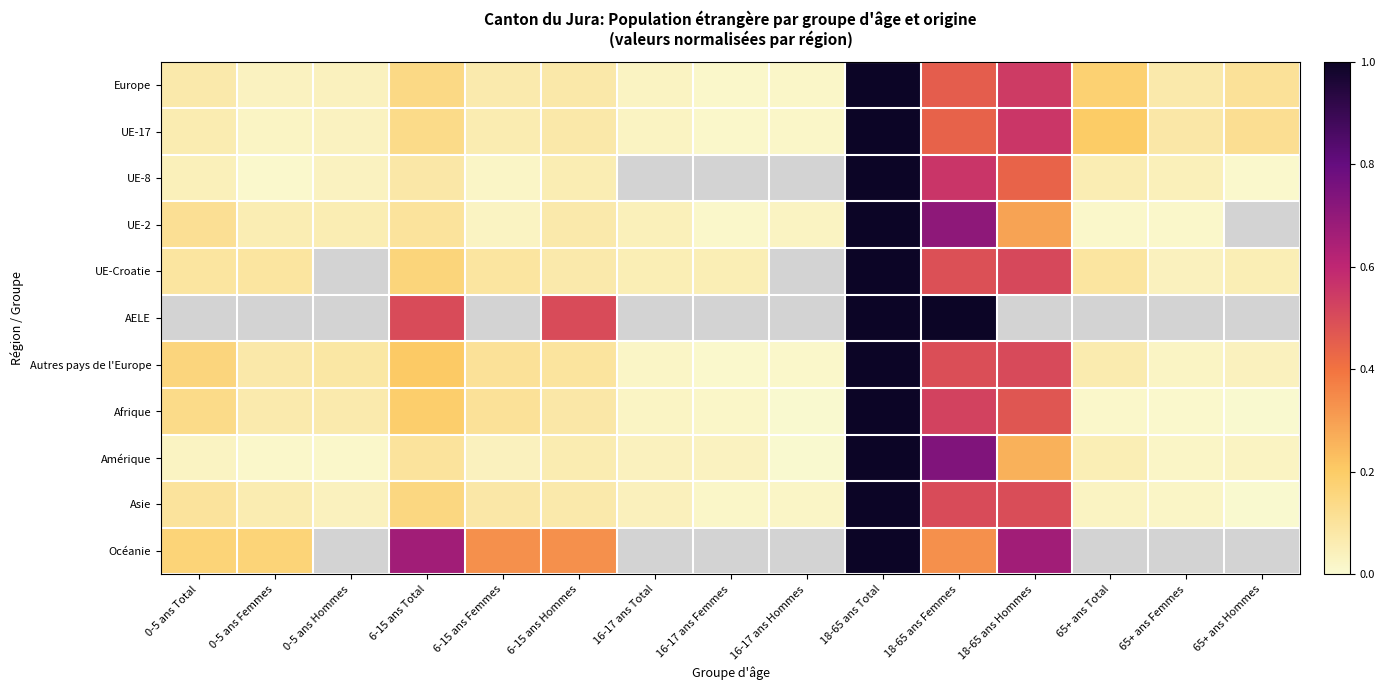

Which has a higher value, 18-65 ans Femmes or 18-65 ans Hommes?

18-65 ans Hommes